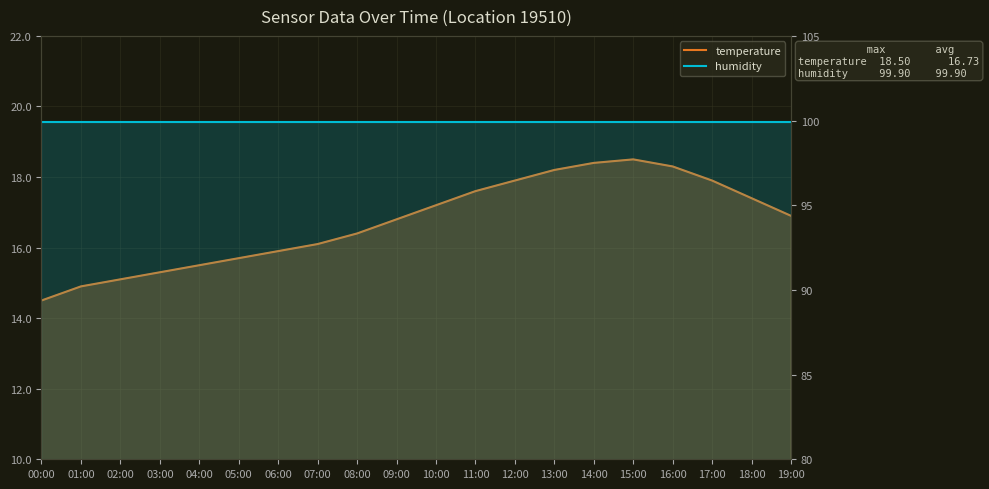

Reading left to right, transcribe all the data shown in this chart.

temperature: 14.5	14.9	15.1	15.3	15.5	15.7	15.9	16.1	16.4	16.8	17.2	17.6	17.9	18.2	18.4	18.5	18.3	17.9	17.4	16.9
humidity: 99.9	99.9	99.9	99.9	99.9	99.9	99.9	99.9	99.9	99.9	99.9	99.9	99.9	99.9	99.9	99.9	99.9	99.9	99.9	99.9